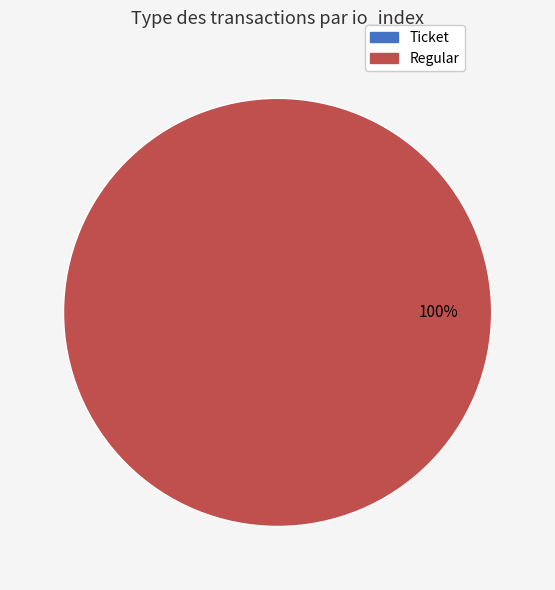

To the nearest percent, what is the difference between the largest and smallest slice percentages?

100%